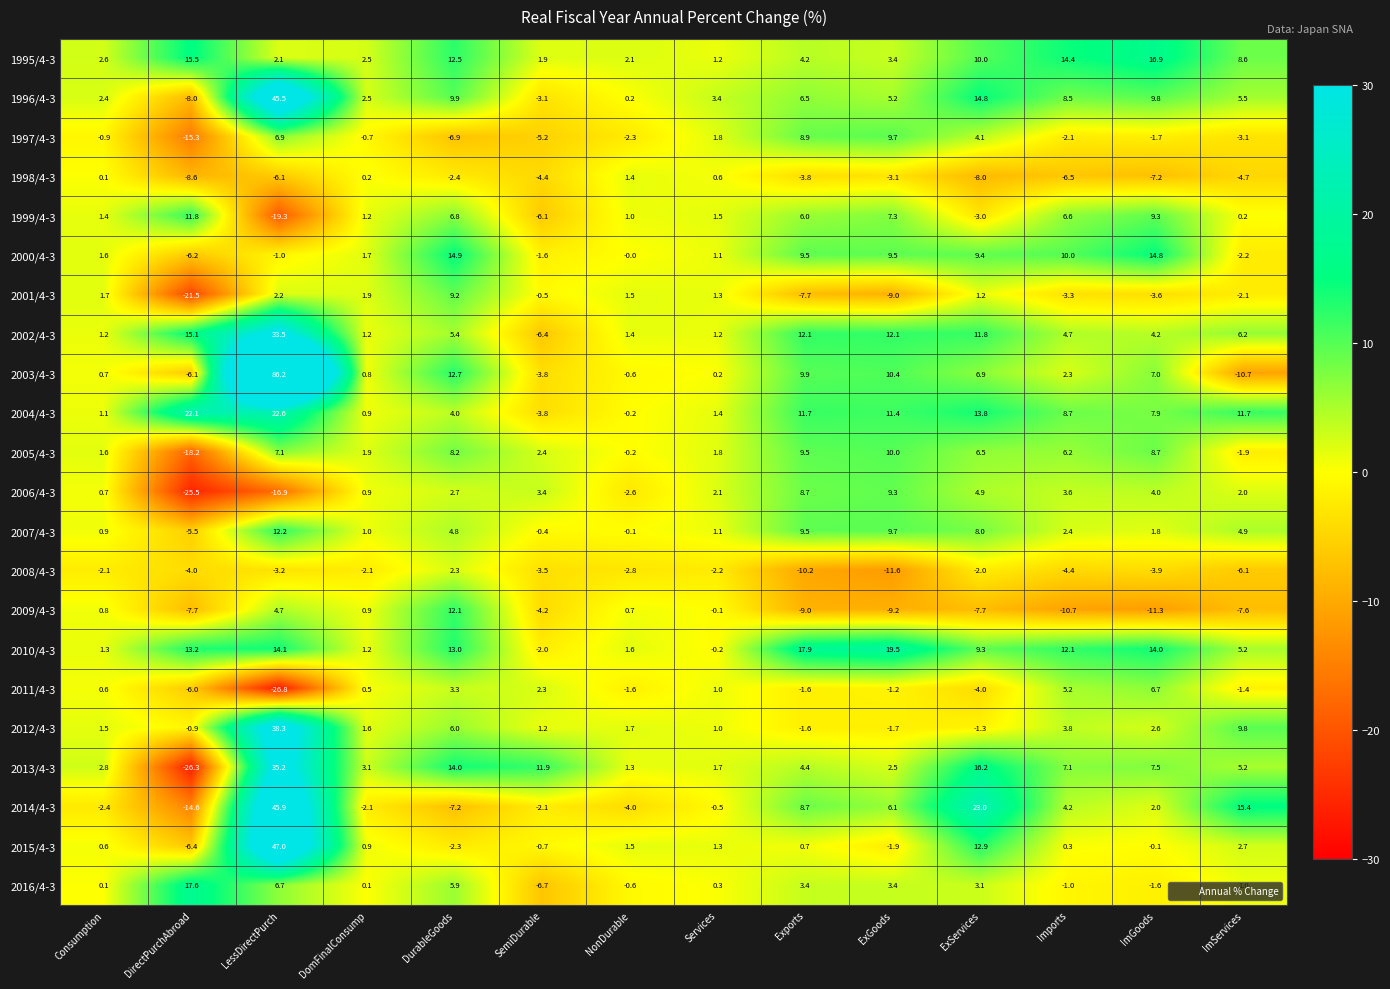

What is the maximum value shown in the chart?

86.2